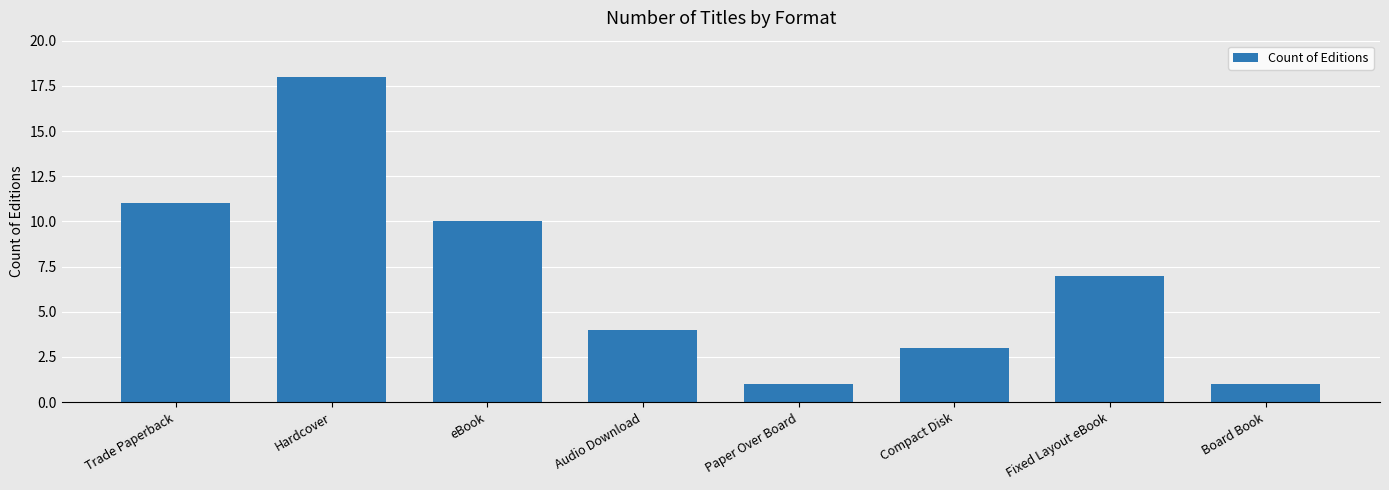

What is the label of the 2nd bar from the left?

Hardcover